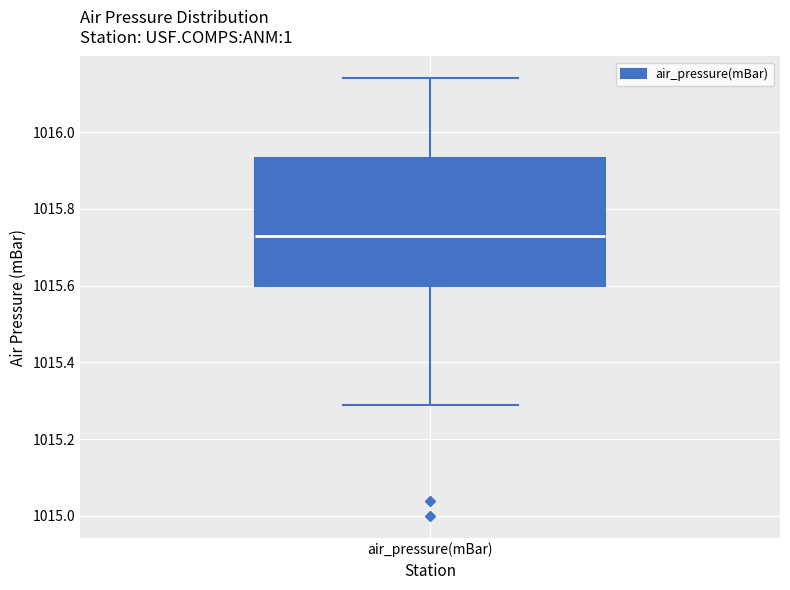

Transcribe this box plot: give where the median line is, the range the box spans, and where the two whiskers end, as read against the y-axis. The values are not printed on the chart, so give them approximately, as read against the axis.

median 1015.74, box 1015.60 to 1015.94, whiskers 1015.30 to 1016.14